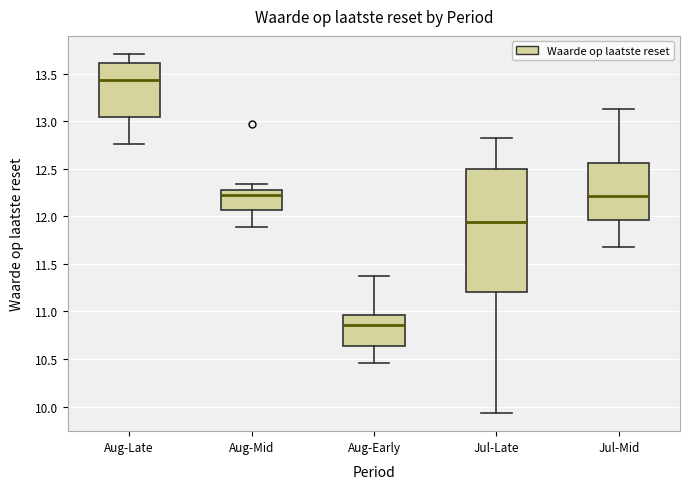

Which box has the highest median line?

Aug-Late